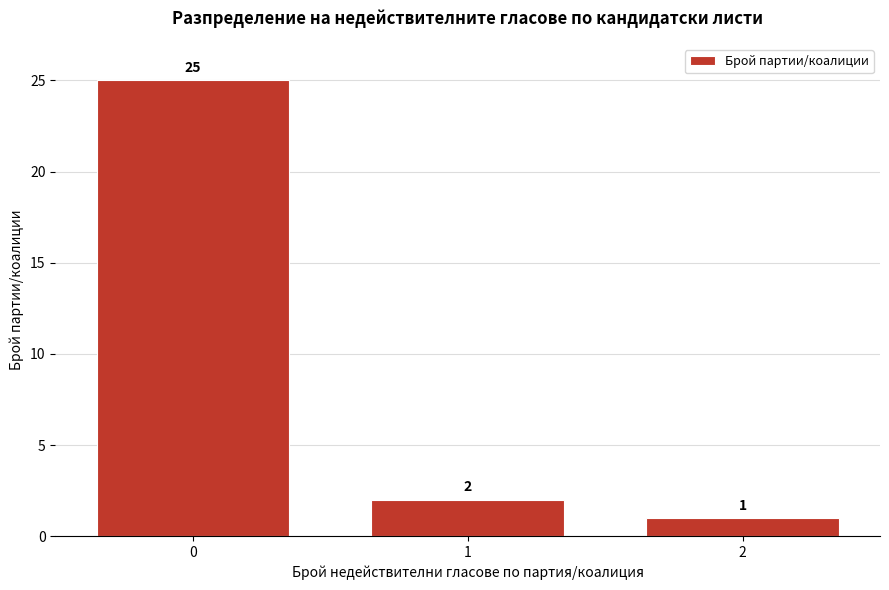

Reading right to left, what are all the values shown in this chart?

2=1	1=2	0=25